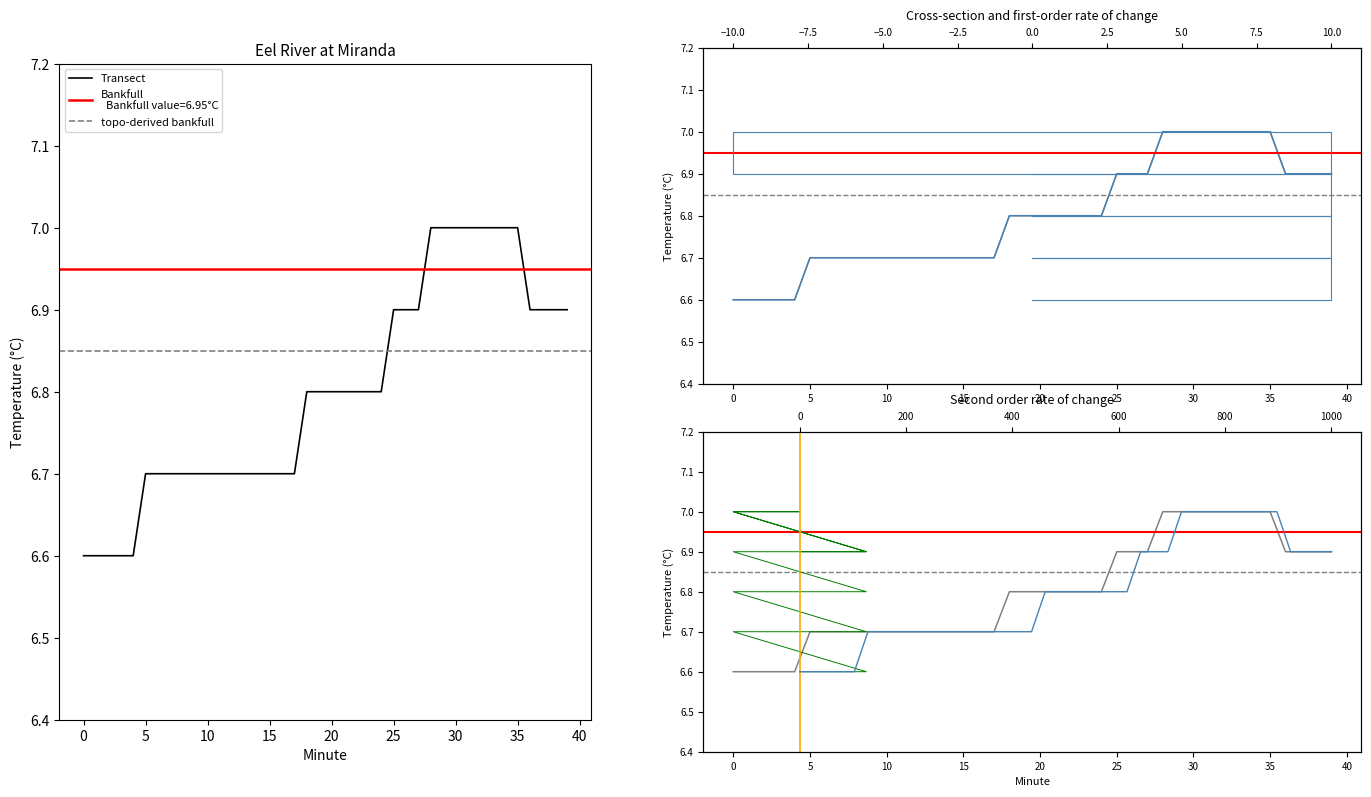

What is the smallest value displayed?

6.6